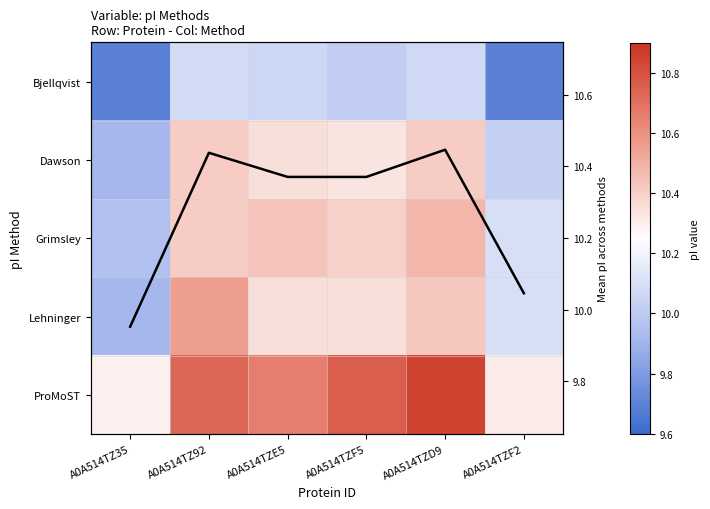

At which category is the sum across all series the highest?

A0A514TZD9